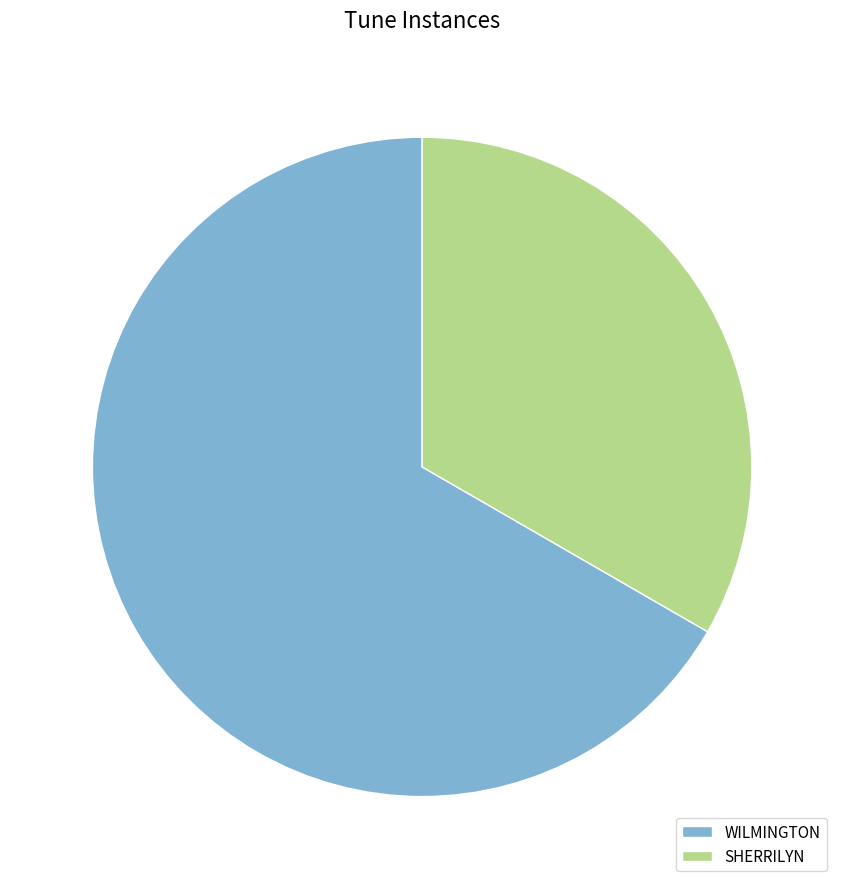

Between SHERRILYN and WILMINGTON, which is larger?

WILMINGTON